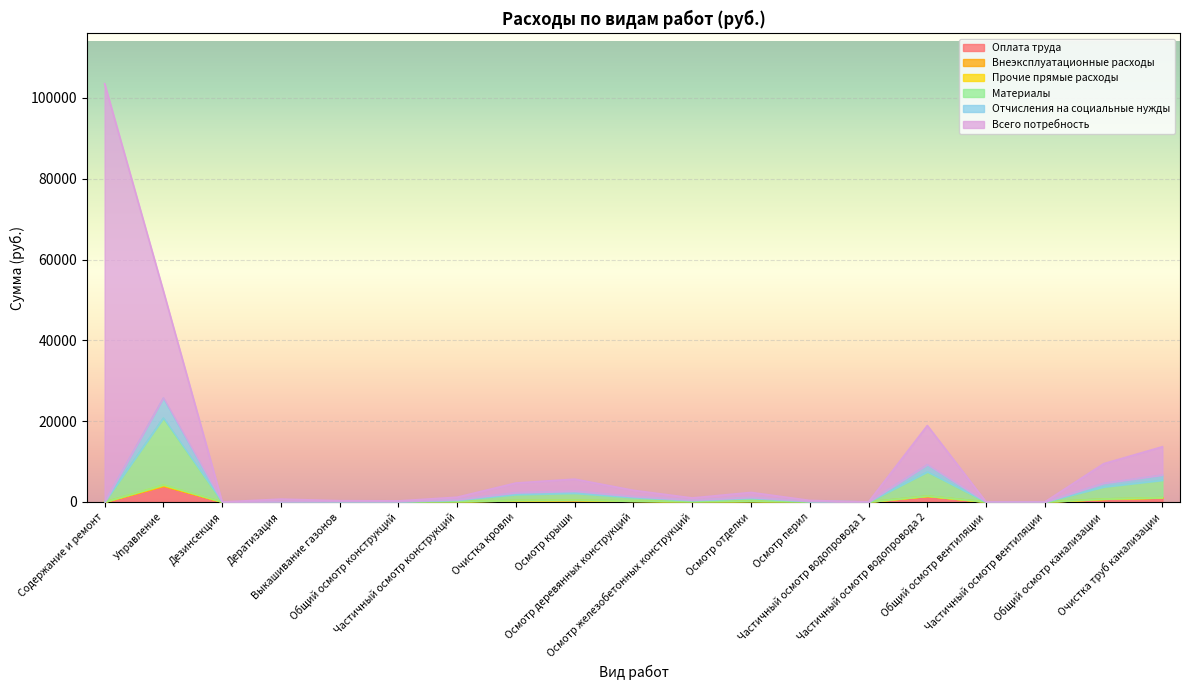

What is the highest value of the Оплата труда series?

3997.9